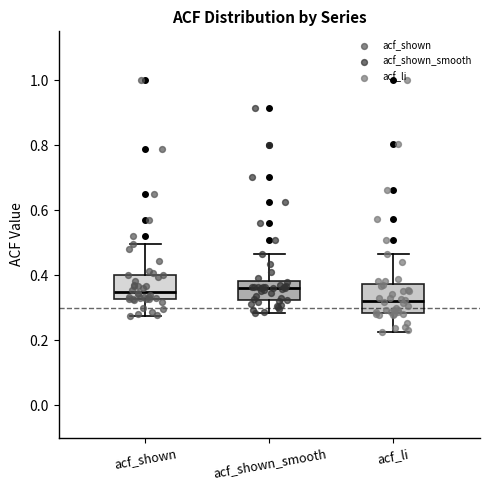

Reading left to right, read every box against the y-axis: the position of its median line, the range the box covers, and the ends of its whiskers. The values are not printed on the chart, so give them approximately, as read against the axis.

acf_shown: median 0.34, box 0.32 to 0.40, whiskers 0.28 to 0.50
acf_shown_smooth: median 0.36, box 0.32 to 0.38, whiskers 0.28 to 0.46
acf_li: median 0.32, box 0.28 to 0.38, whiskers 0.22 to 0.46